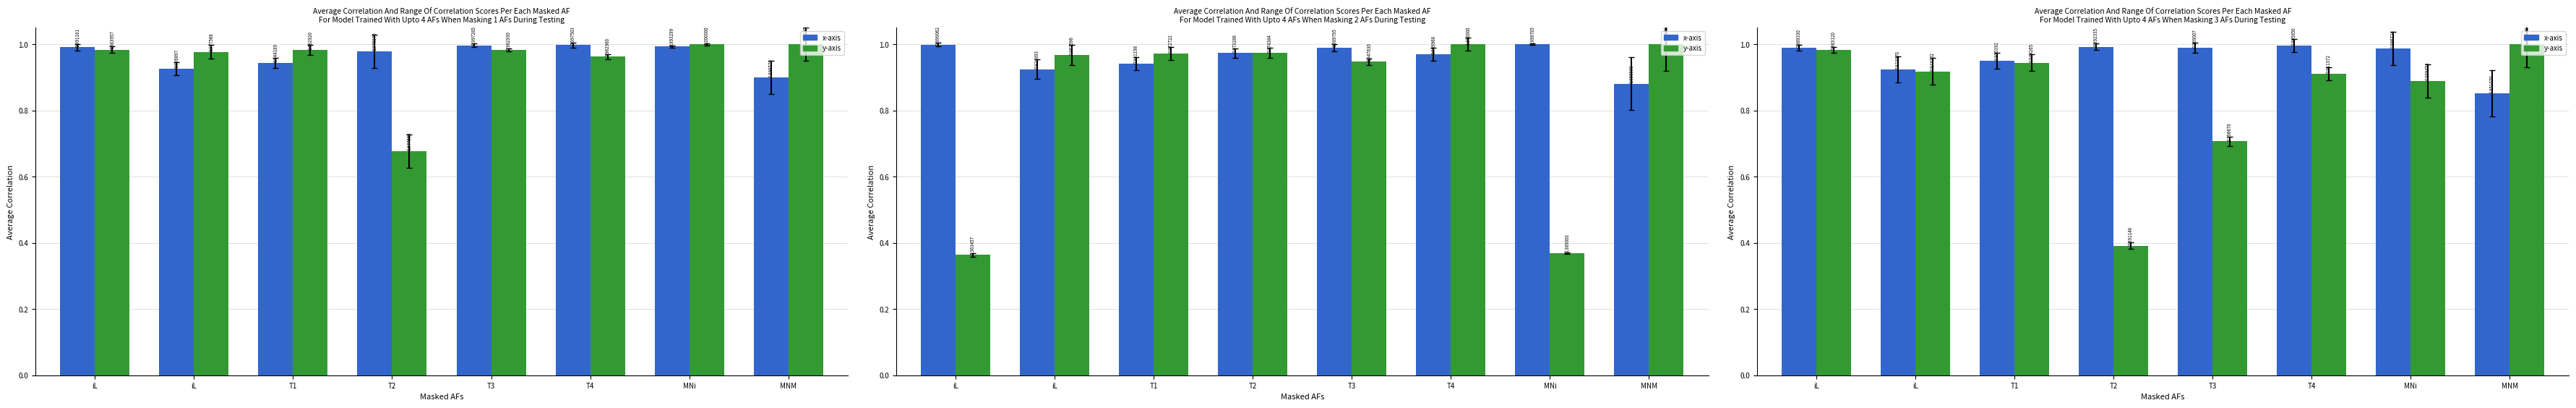

List the labels in order of y-axis value, largest first.

MNM, iL, T1, iL, T4, MNi, T3, T2